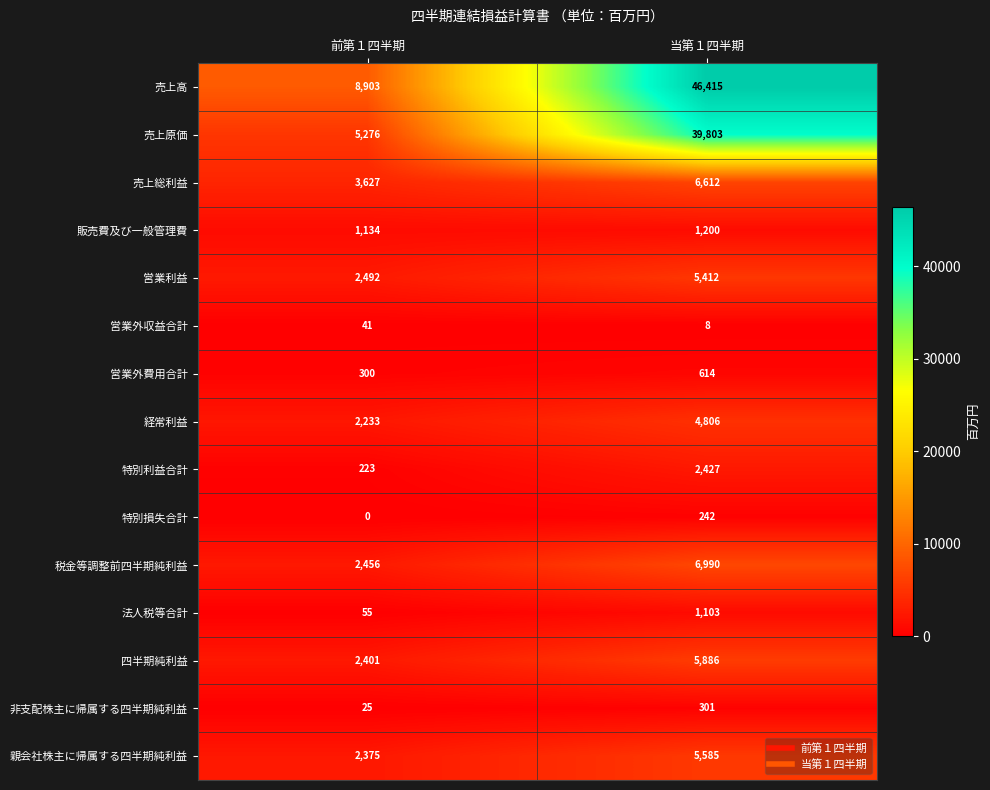

Which series has the largest total across all categories?

売上高